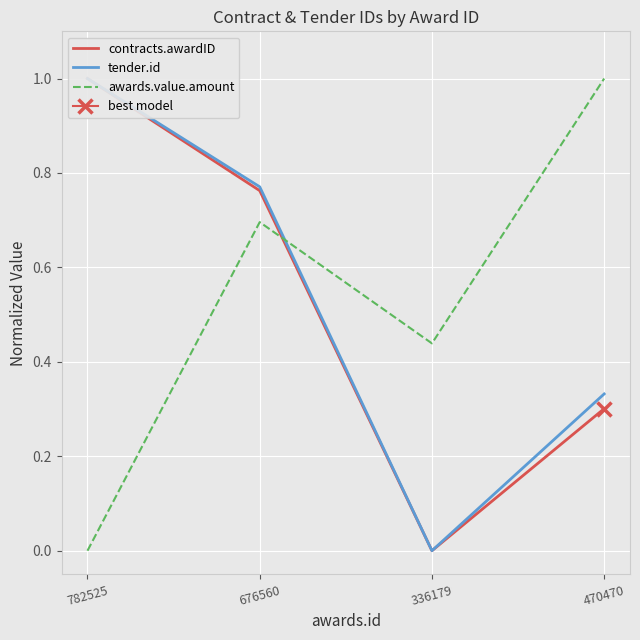

Does the chart display data point markers on the line(s)?

No